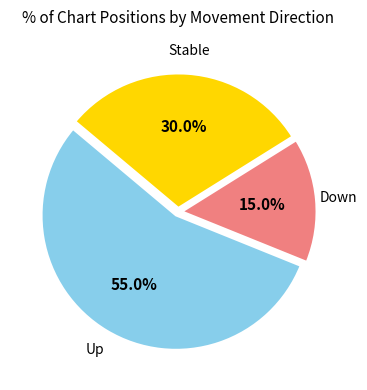

Is there a majority slice in this chart?

Yes